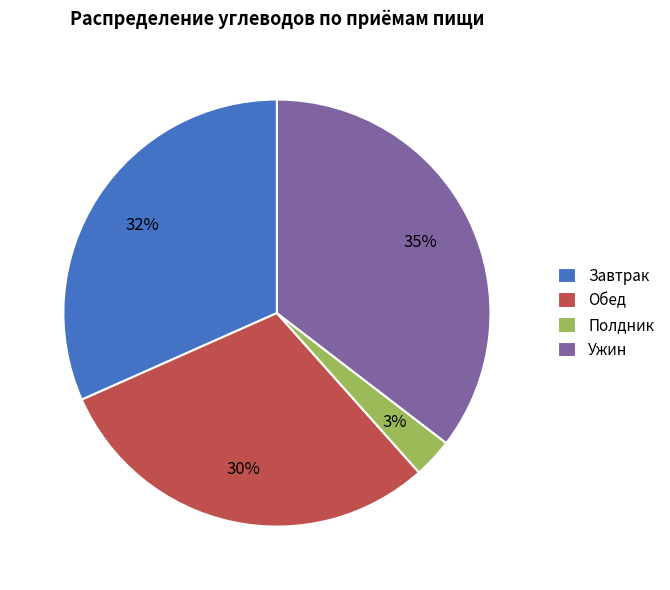

Do Ужин and Завтрак together represent more than half of the pie?

Yes